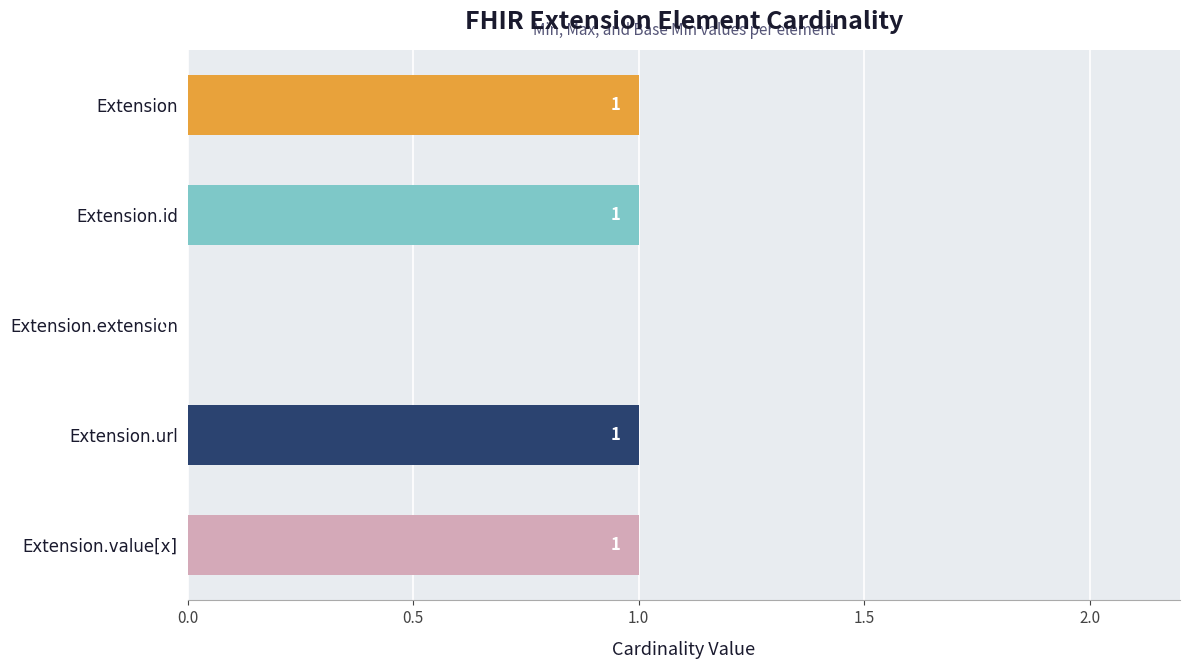

Reading top to bottom, list all the values displayed in this chart.

Extension=1	Extension.id=1	Extension.extension=0	Extension.url=1	Extension.value[x]=1